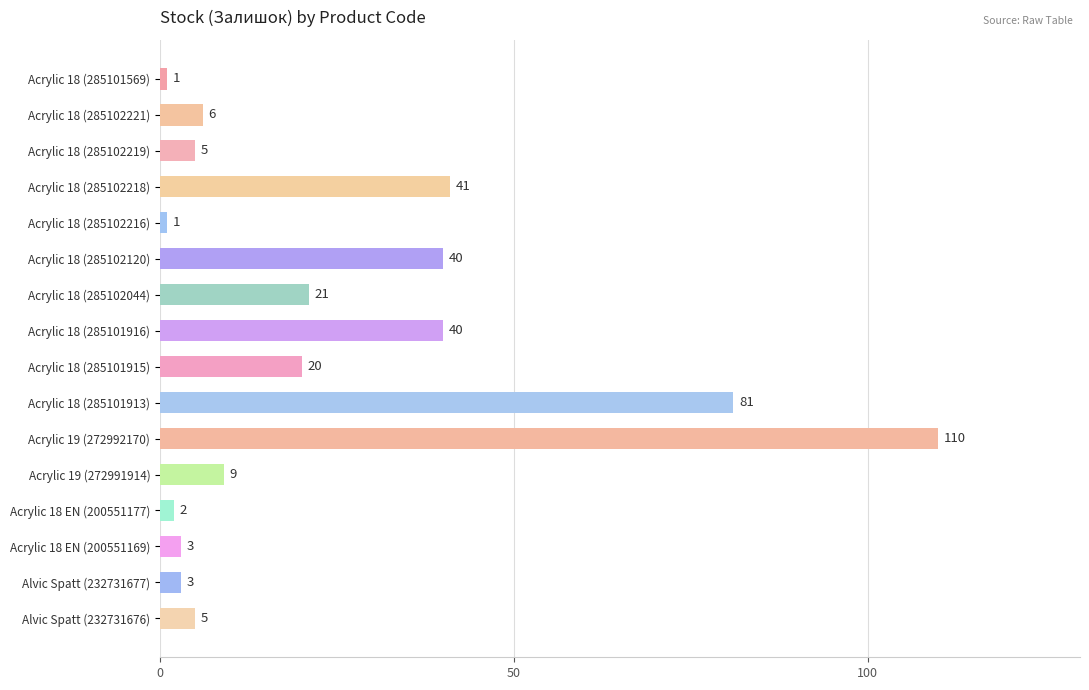

What is the change in value from Acrylic 18 (285102221) to Acrylic 18 EN (200551177)?

-4